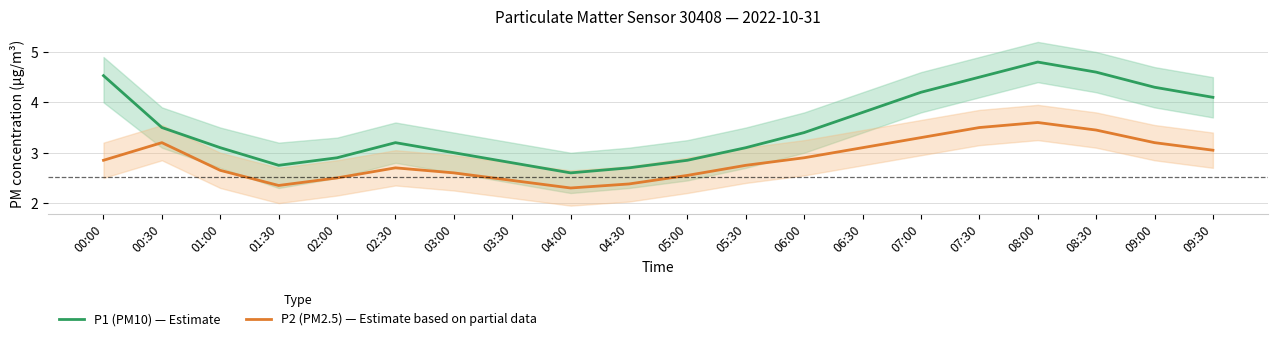

What is the difference between the maximum and minimum values in the P2 (PM2.5) — Estimate based on partial data series?

1.3